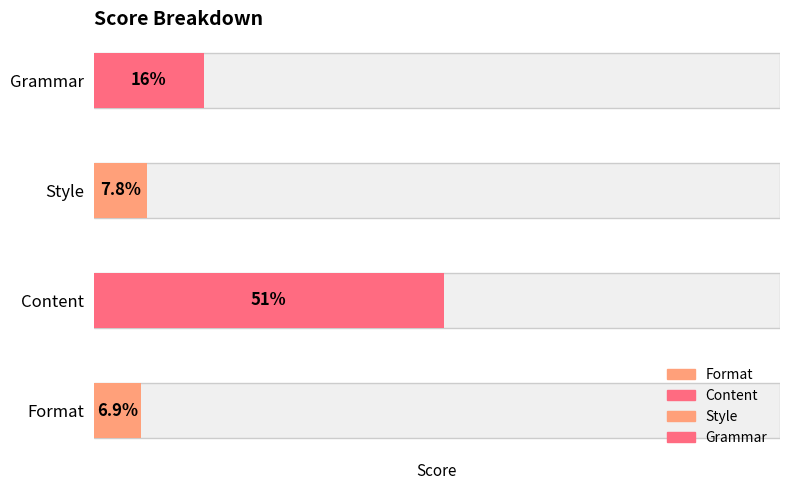

What is the label of the 1st bar from the right?

Grammar